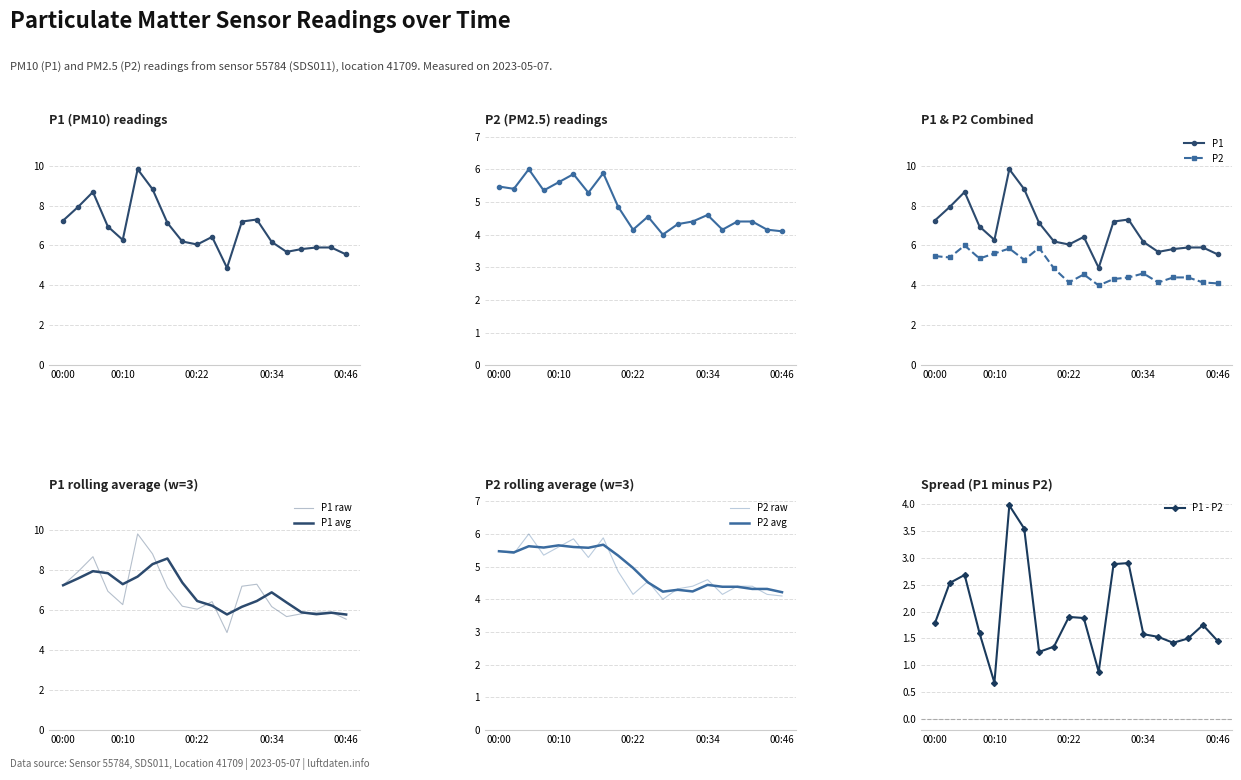

How many distinct data groups are displayed?

2